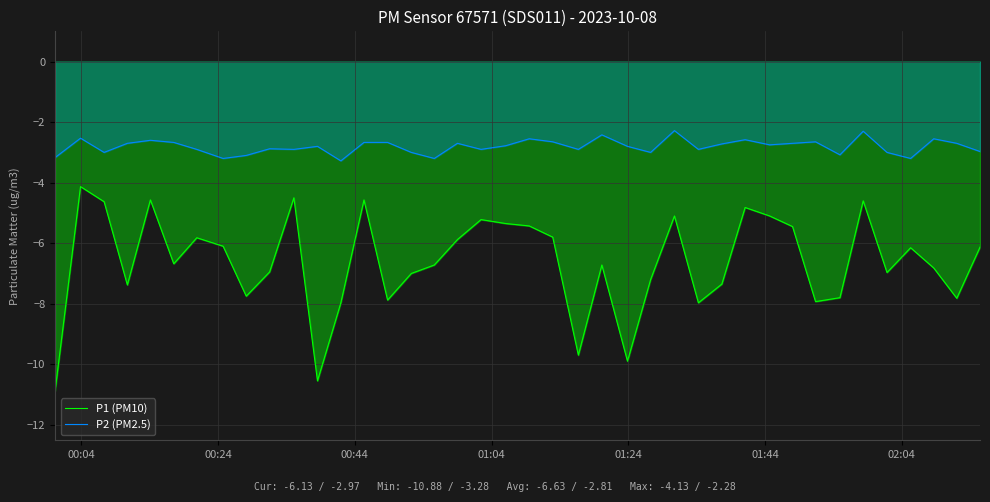

Which series has the largest range (max minus min)?

P1 (PM10)